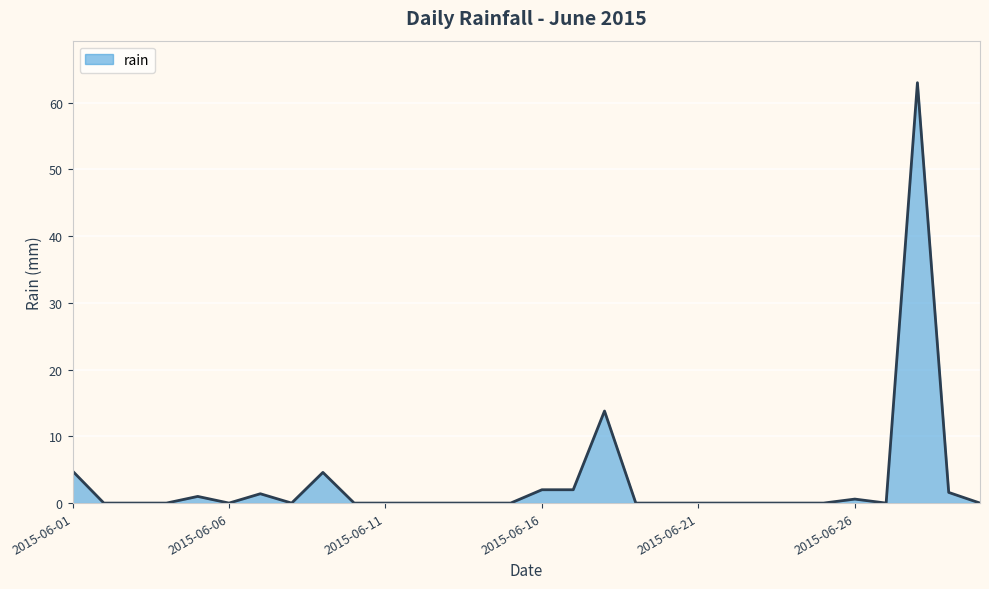

What is the maximum value shown in the chart?

63.0